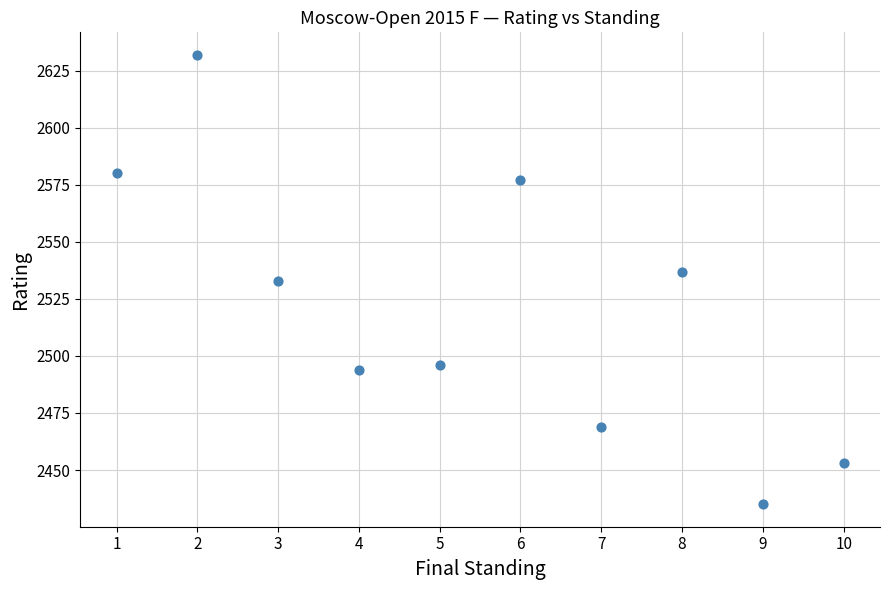

What is the average Y value?

2521